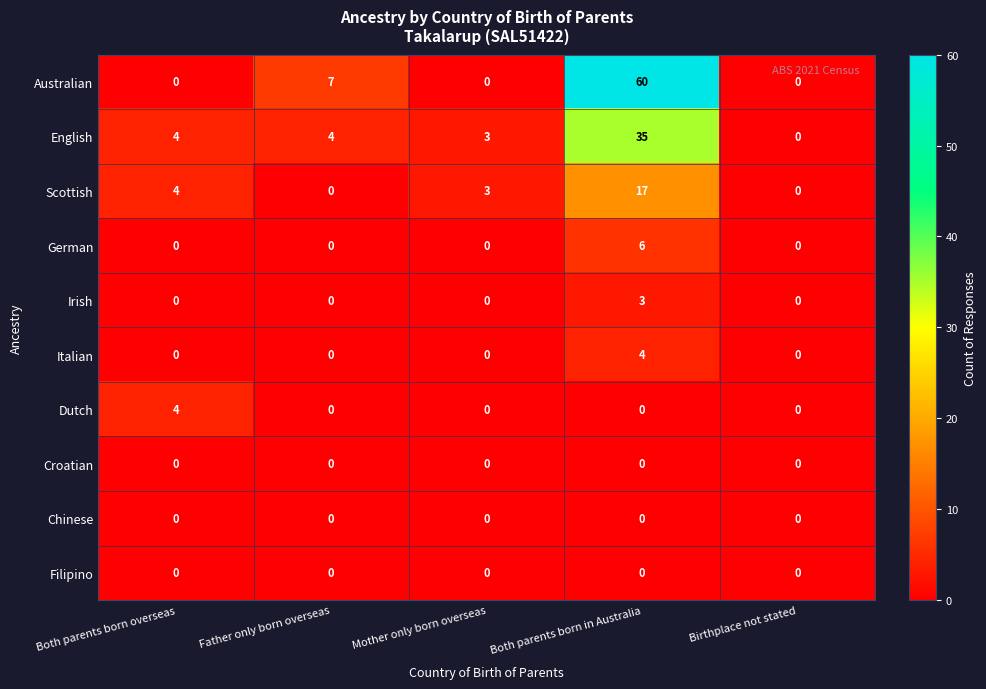

At which category does the chart reach its peak across all series?

Both parents born in Australia